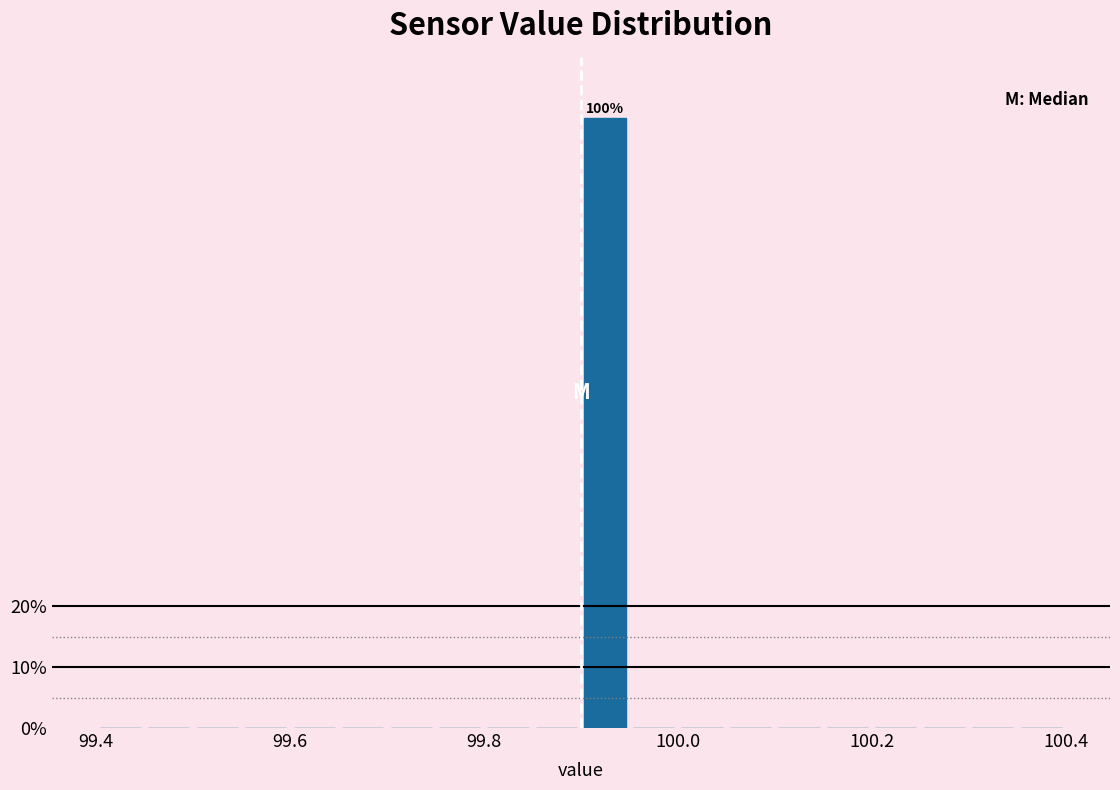

Read against the x-axis, roughly where is the centre of the tallest bar?

99.92